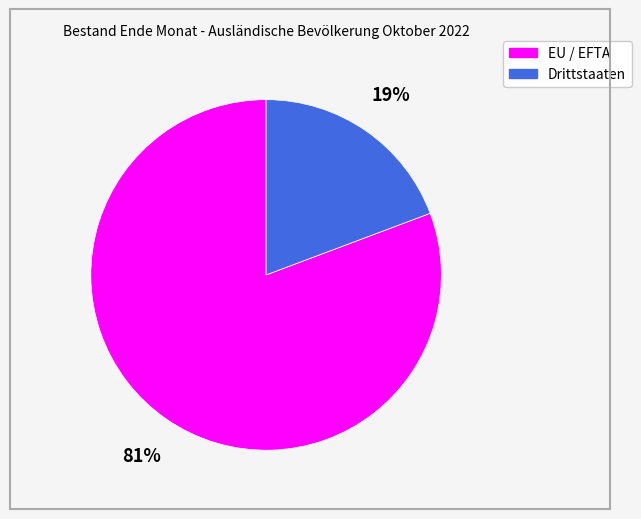

Does any single category account for the majority?

Yes